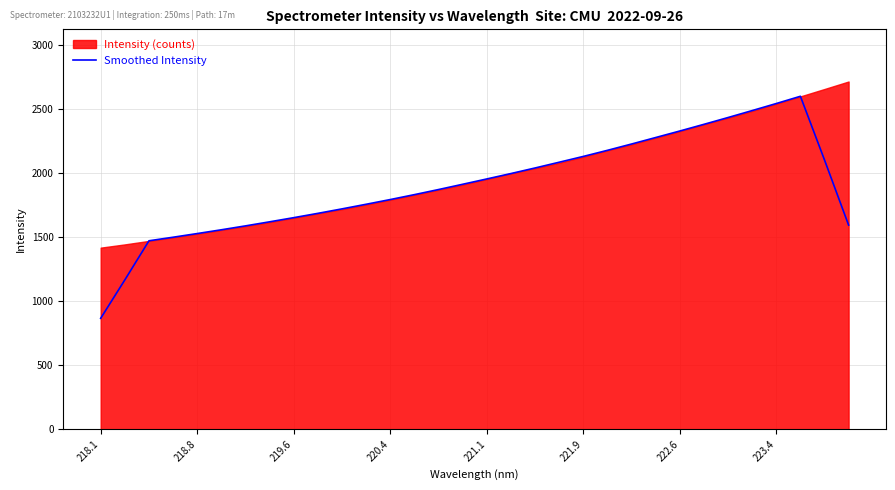

What is the minimum value shown in the chart?

867.3